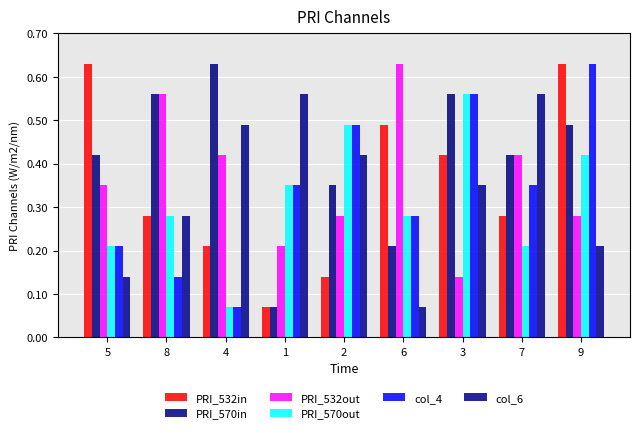

What position from the left is 2?

5